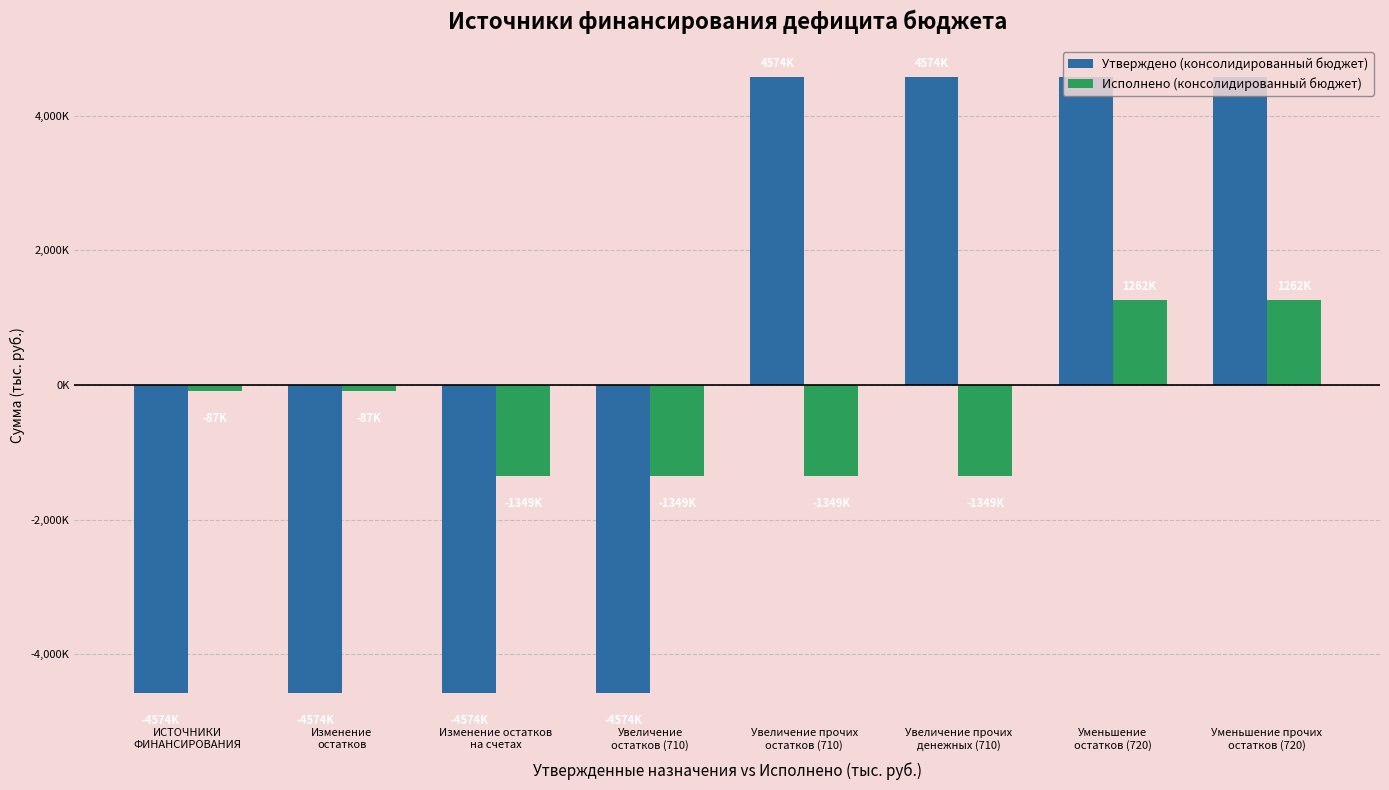

What are all the series names shown in the legend?

Утверждено (консолидированный бюджет), Исполнено (консолидированный бюджет)